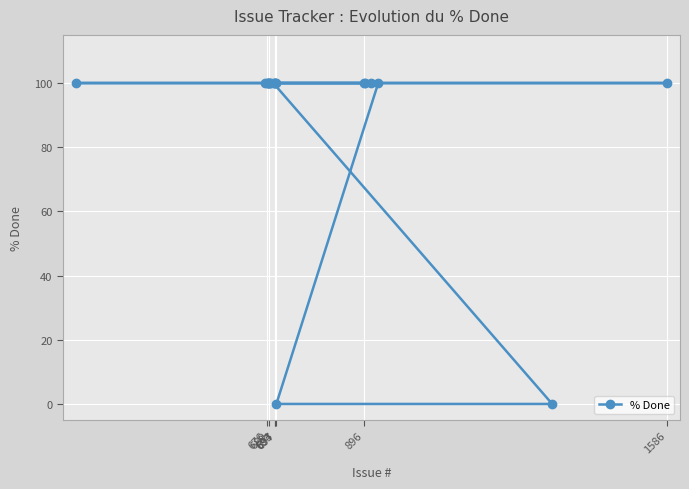

How many lines are shown in the chart?

1